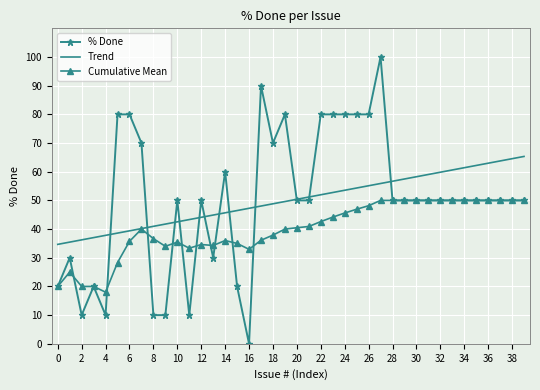

Which series has the largest range (max minus min)?

% Done